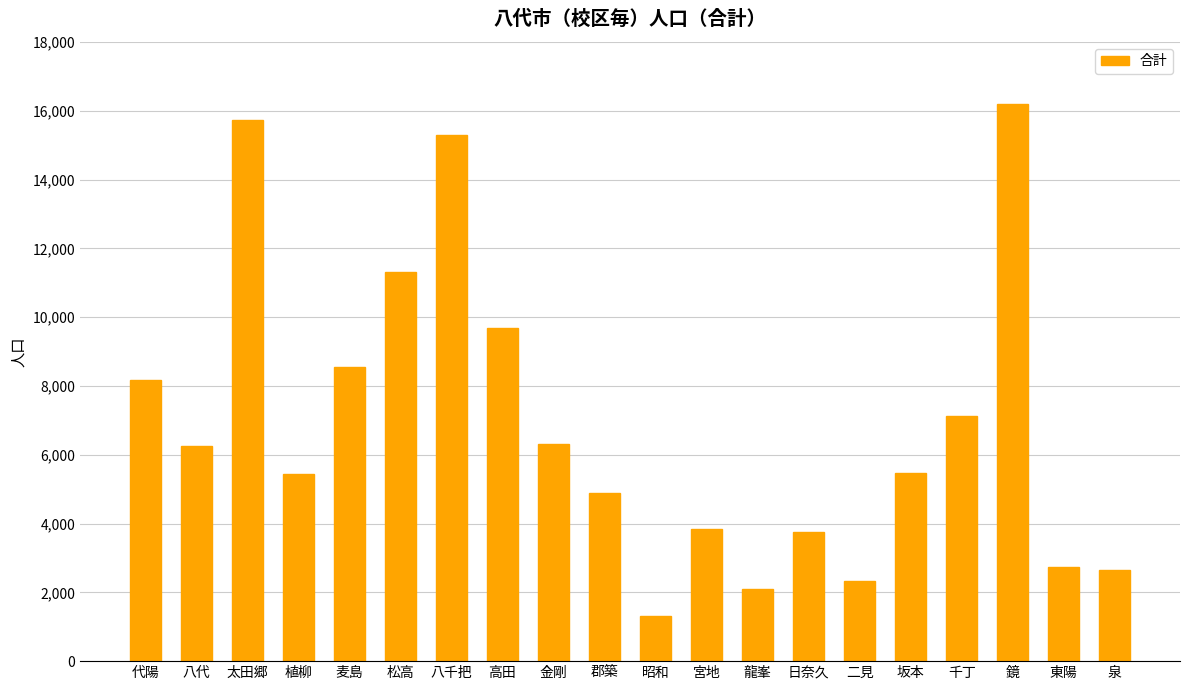

True or false: the data shows 10130 at 金剛.

False